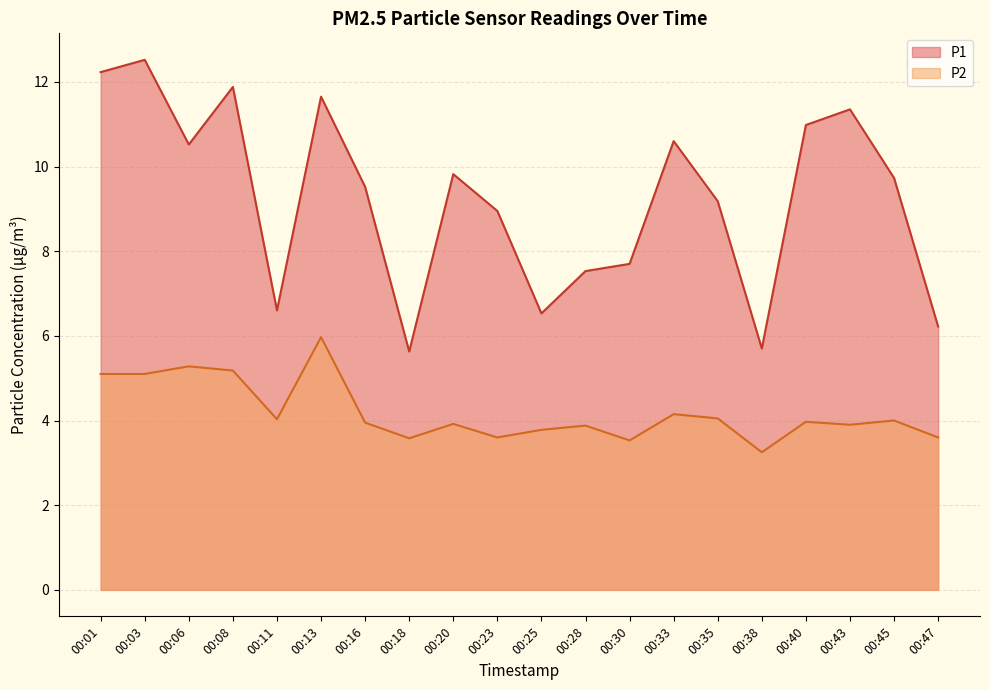

Does the chart display data point markers on the line(s)?

No